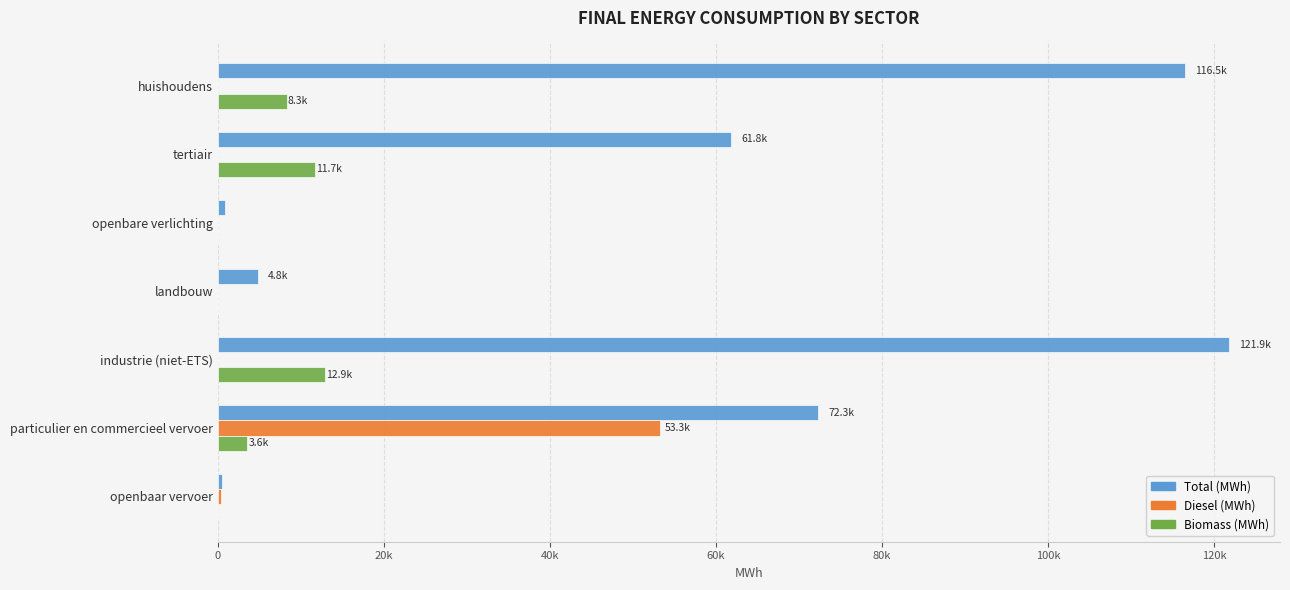

Reading left to right, extract all data points from this chart.

Total (MWh): 116508.2	61849.5	907.2	4792.9	121851.3	72282.3	453.9
Diesel (MWh): 0.0	0.0	0.0	0.0	0.0	53308.3	429.5
Biomass (MWh): 8281.6	11699.9	0.0	0.0	12883.9	3561.9	24.4